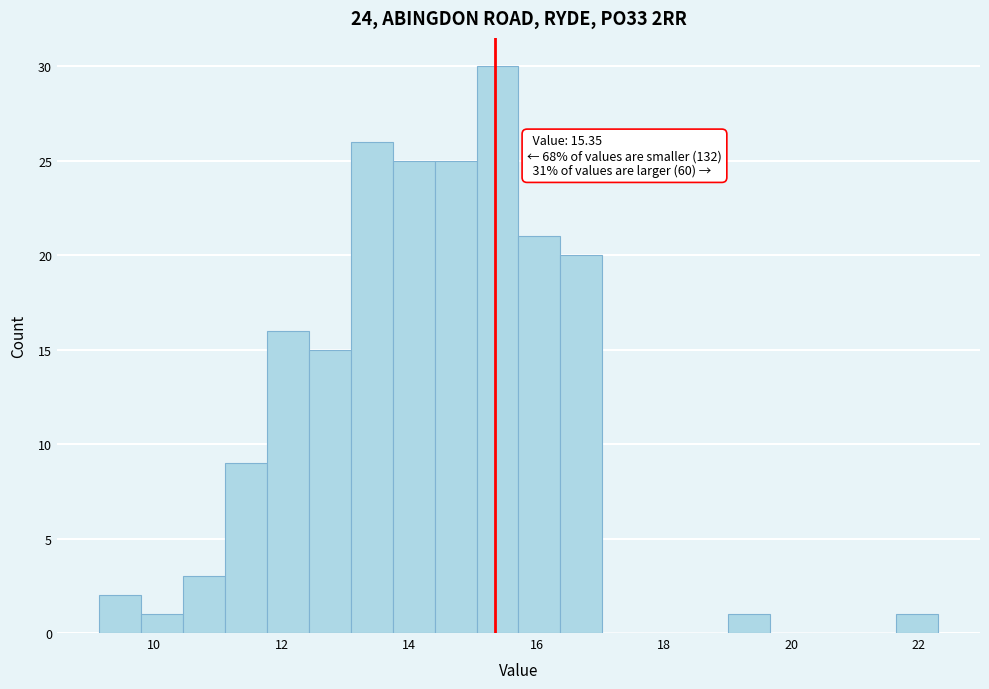

Around what value on the x-axis is the tallest bar? Give the approximate position of its centre, as read against the axis.

15.4